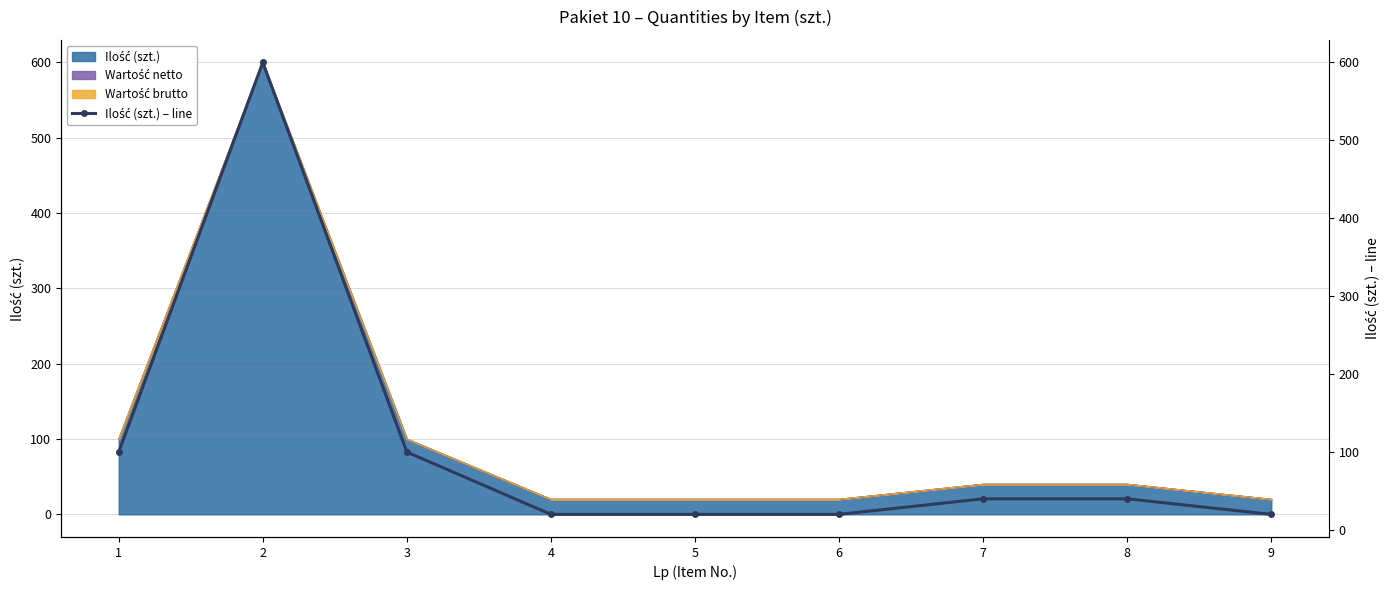

The value at 6 is 30. True or false?

False